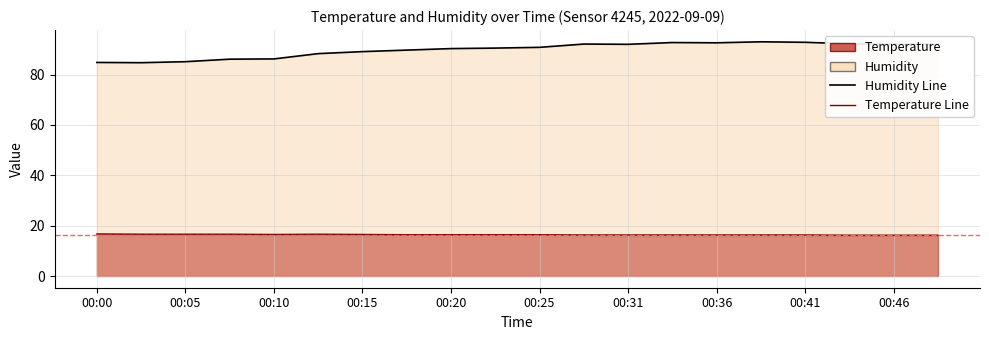

What is the average value of the Humidity (line) series?

89.9